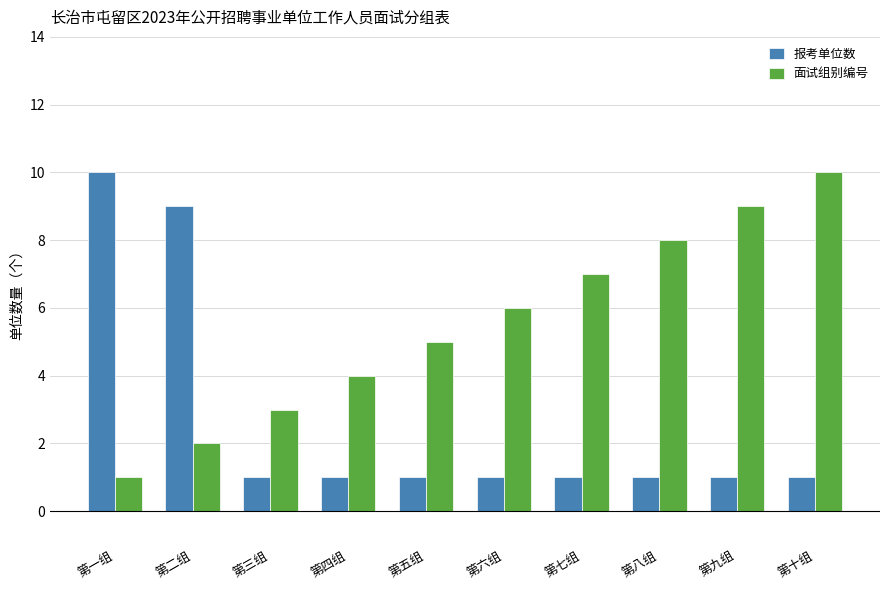

At 第二组, list the series in order from smallest to largest.

面试组别编号, 报考单位数